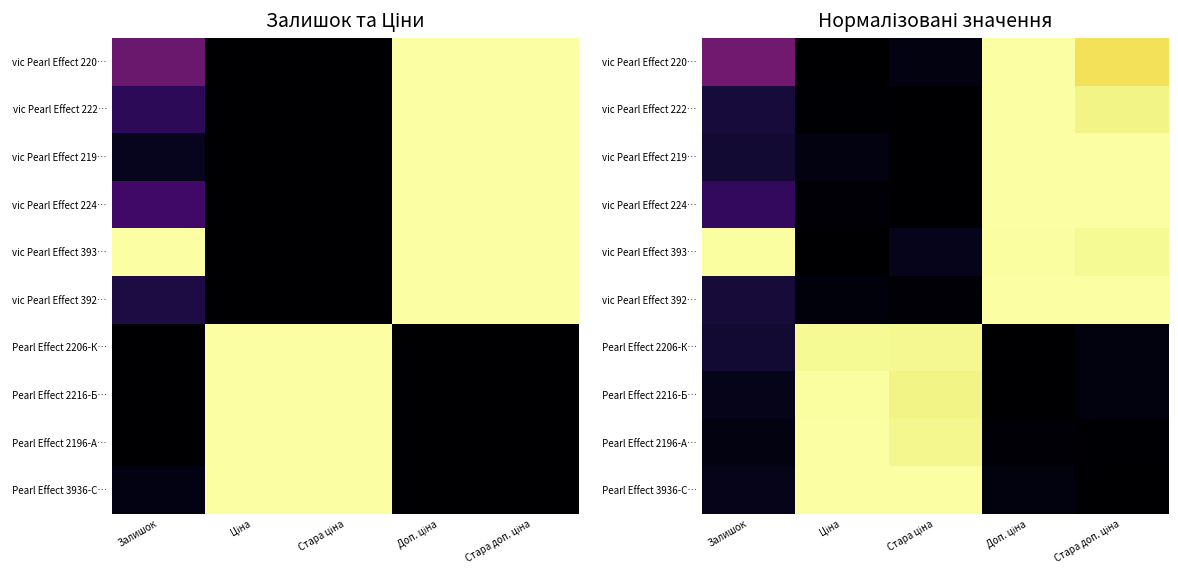

The vic Pearl Effect 219… series shows 0.1 at Залишок. True or false?

True